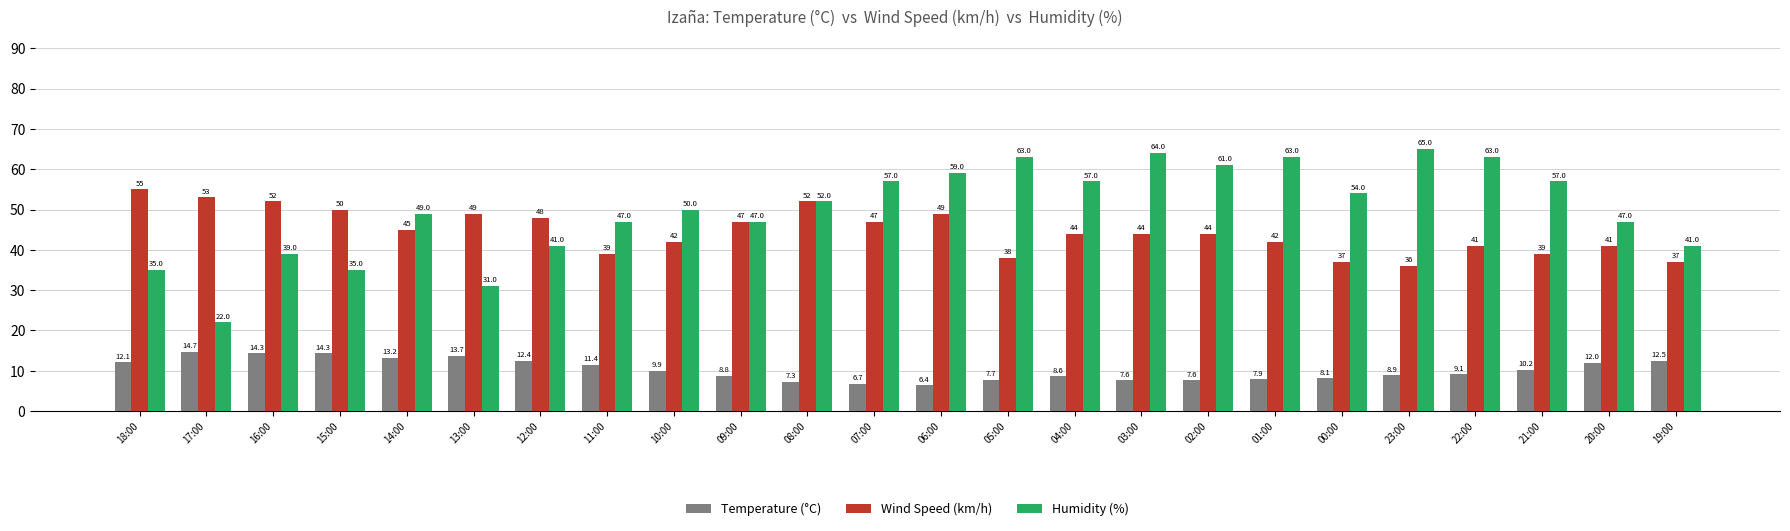

What is the sum of all Temperature (°C) values?

245.4